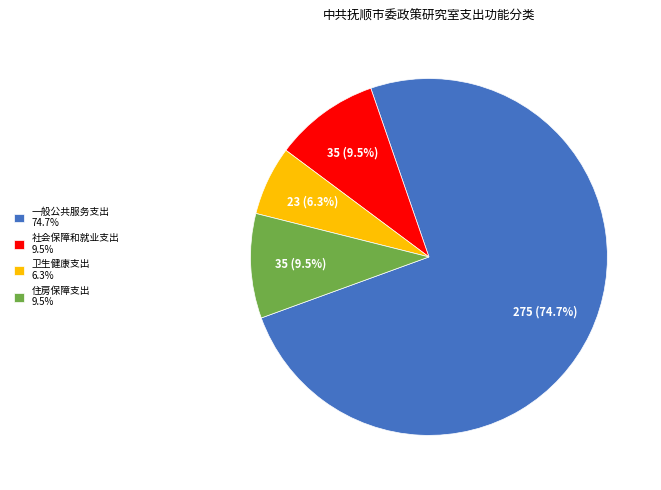

To the nearest percent, what is the difference between the 一般公共服务支出 and 社会保障和就业支出 slice percentages?

65%